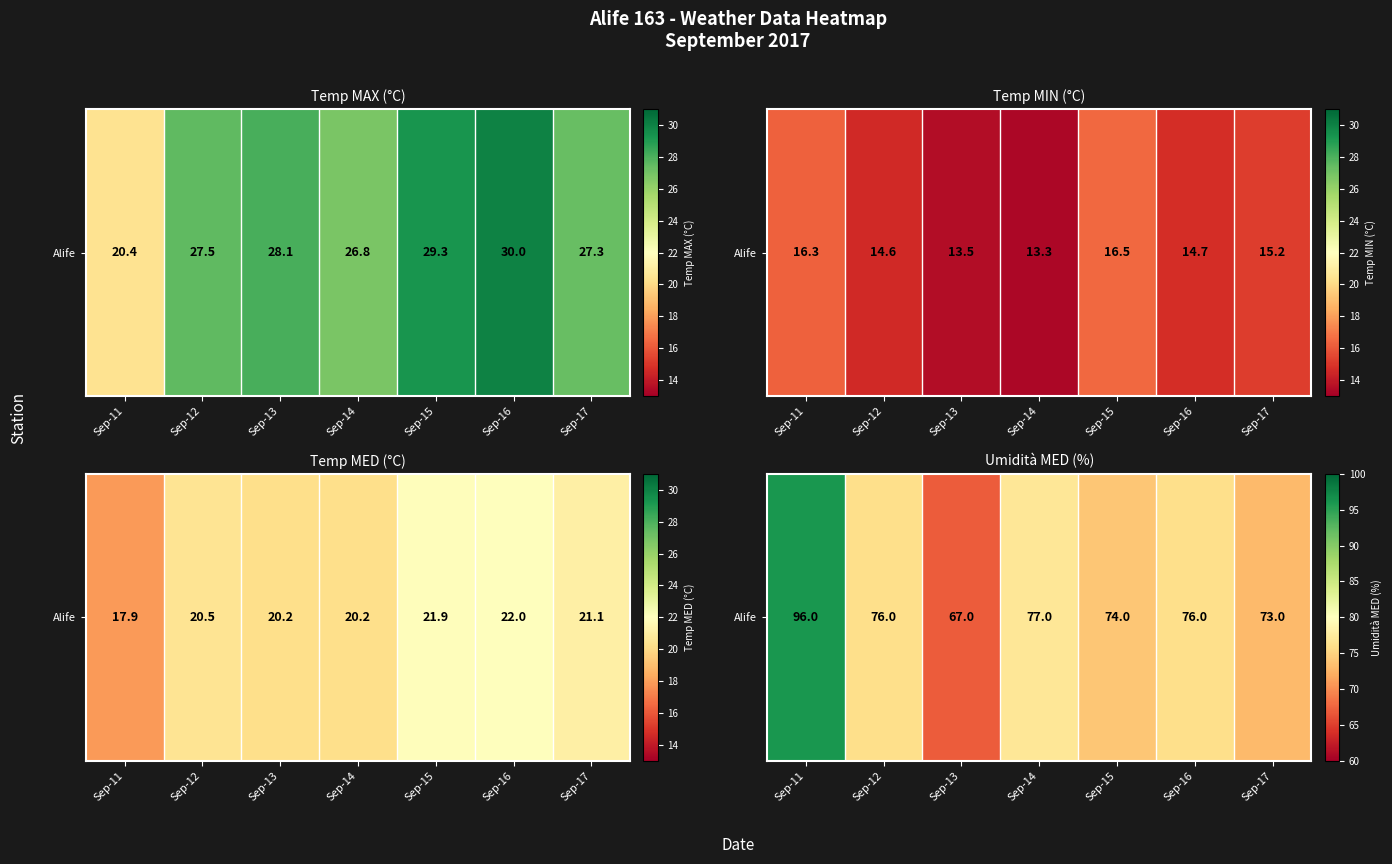

List the labels in order of value, smallest first.

Sep-13, Sep-17, Sep-15, Sep-12, Sep-16, Sep-14, Sep-11